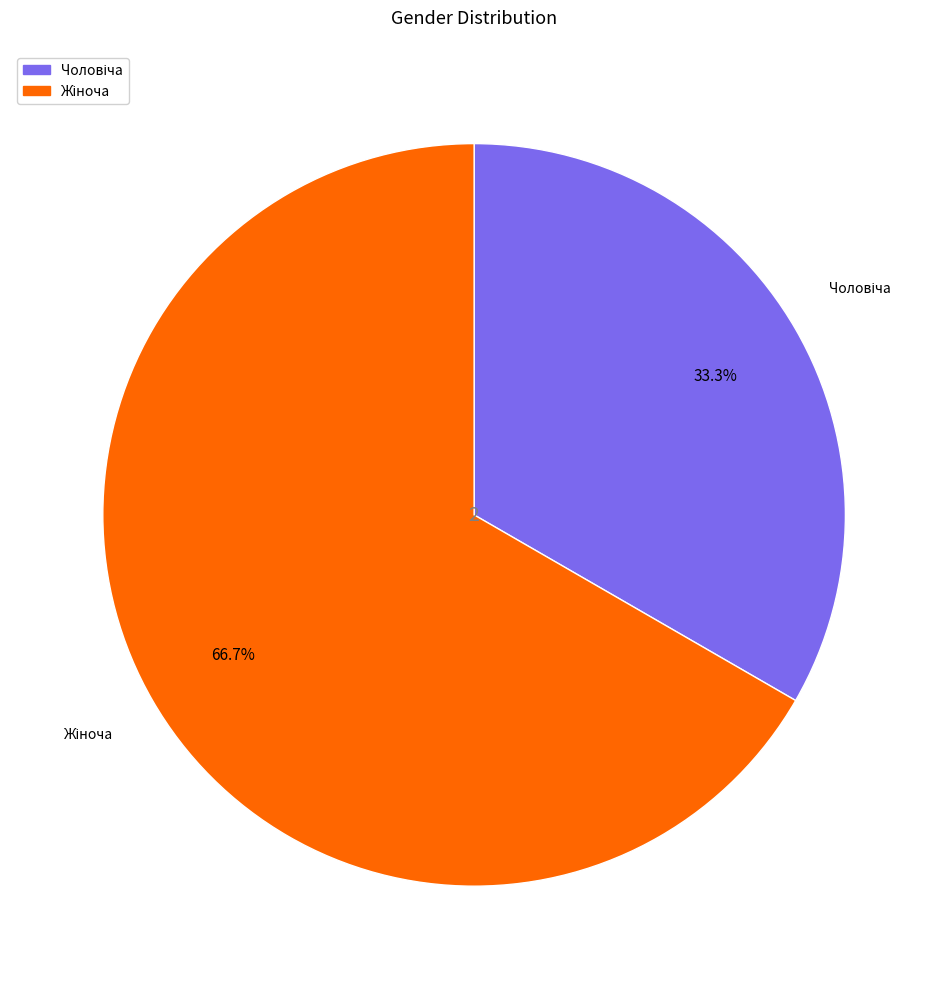

Does any single category account for the majority?

Yes